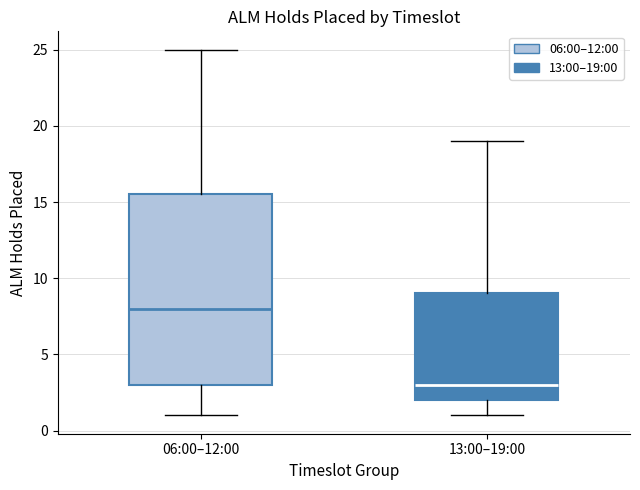

Which box has the highest median line?

06:00–12:00